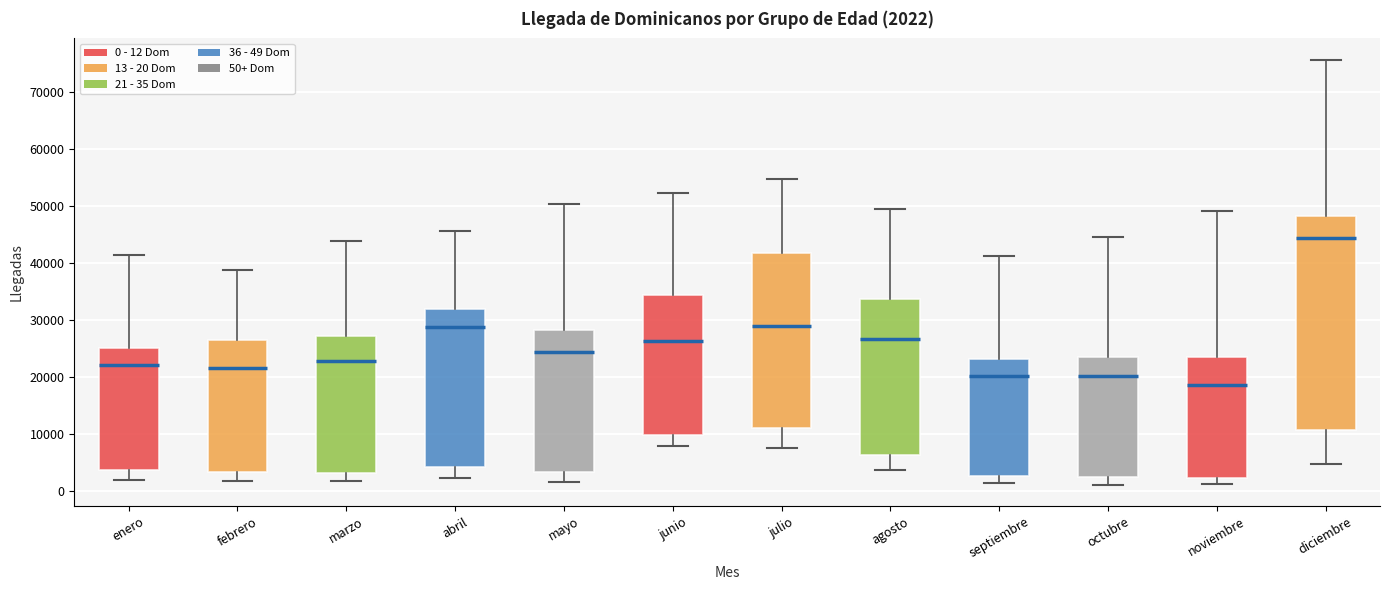

Comparing the boxes themselves (not the whiskers), which one is the tallest?

diciembre